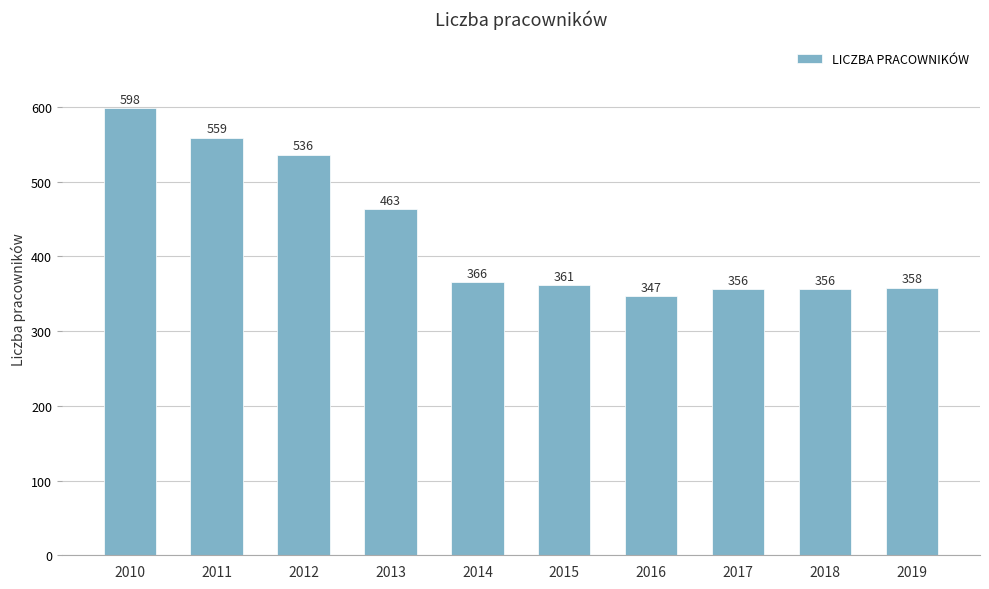

Reading left to right, what are all the values shown in this chart?

598	559	536	463	366	361	347	356	356	358